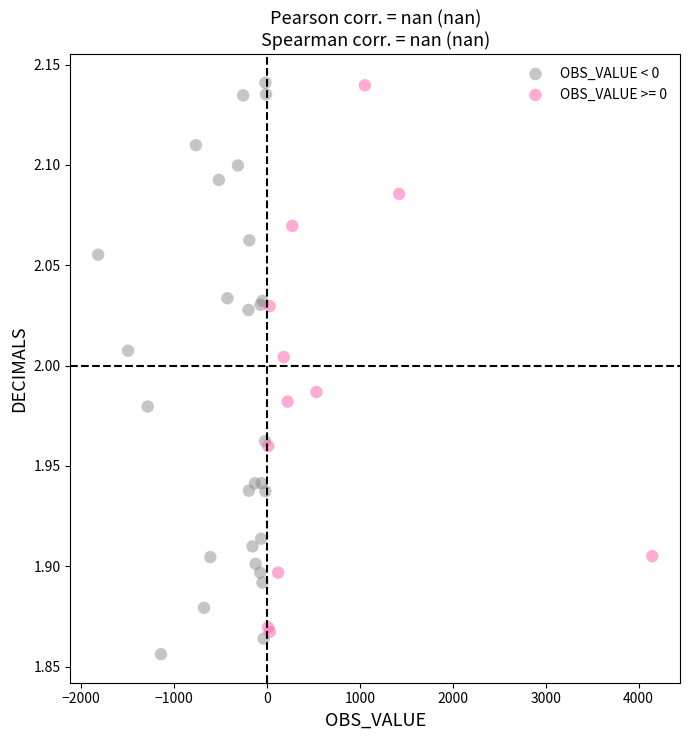

What are all the series names shown in the legend?

OBS_VALUE < 0, OBS_VALUE >= 0